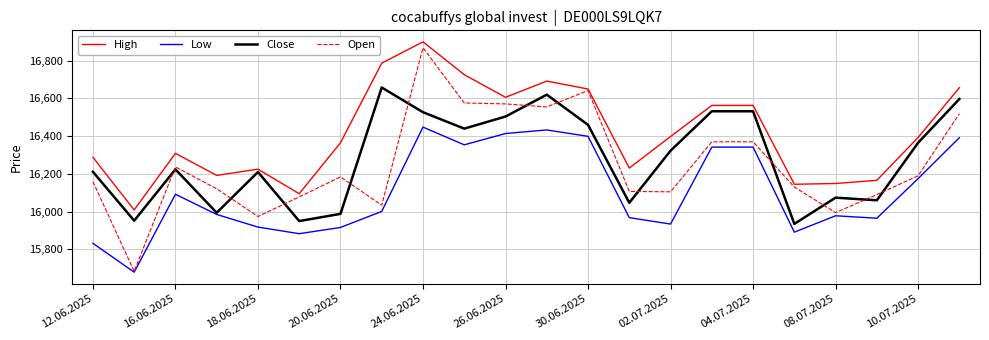

Is this an area chart (filled region under the line)?

No